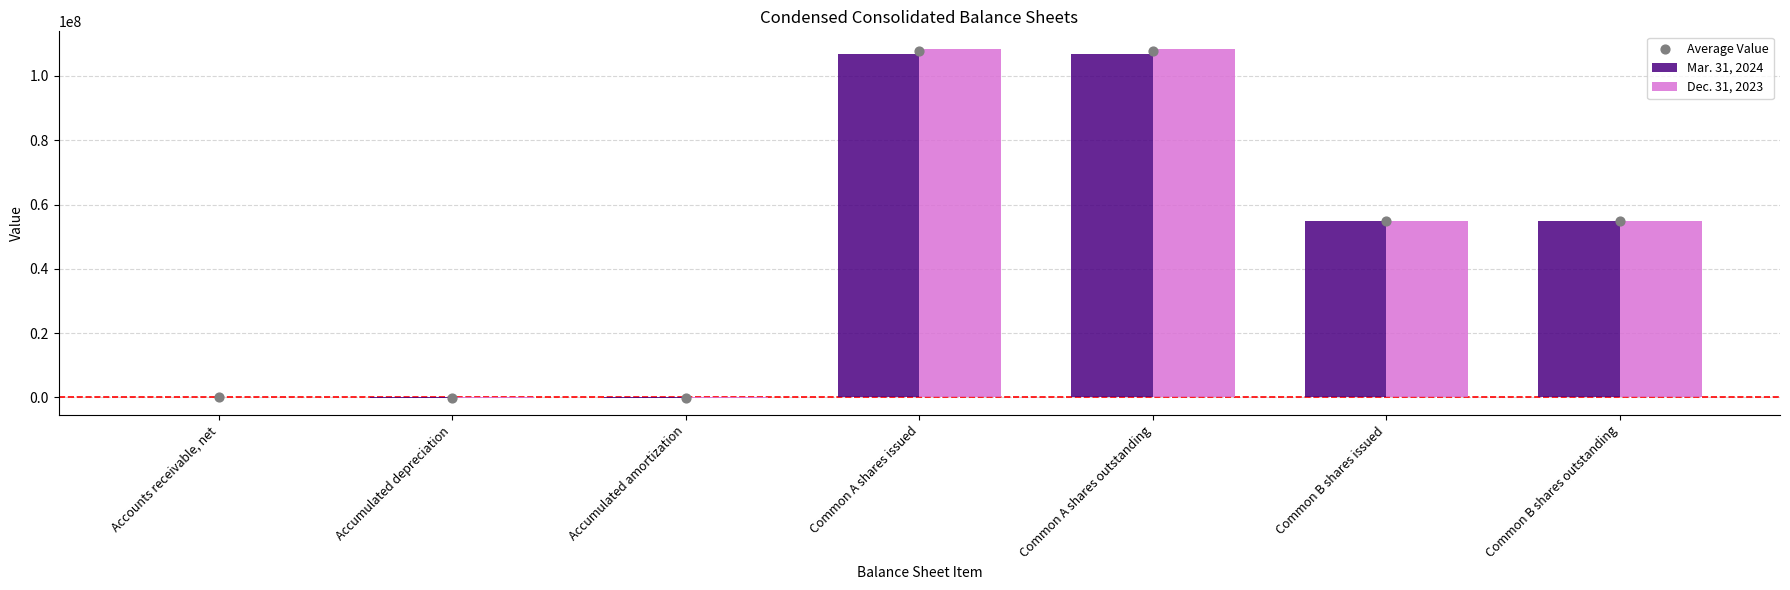

Which series reaches the maximum Y coordinate?

Dec. 31, 2023